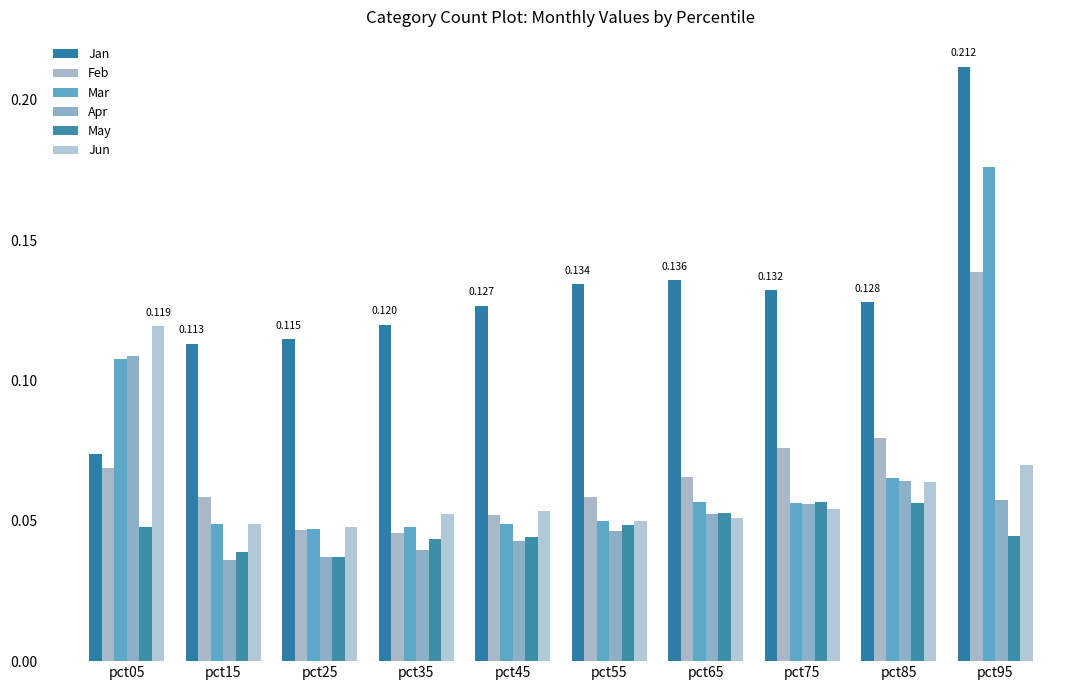

The Feb series shows 0.1 at pct05. True or false?

True